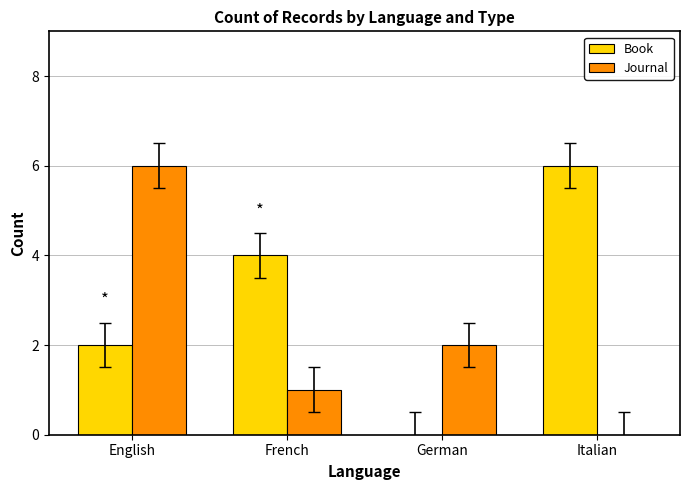

Which series changed the most between English and German?

Journal